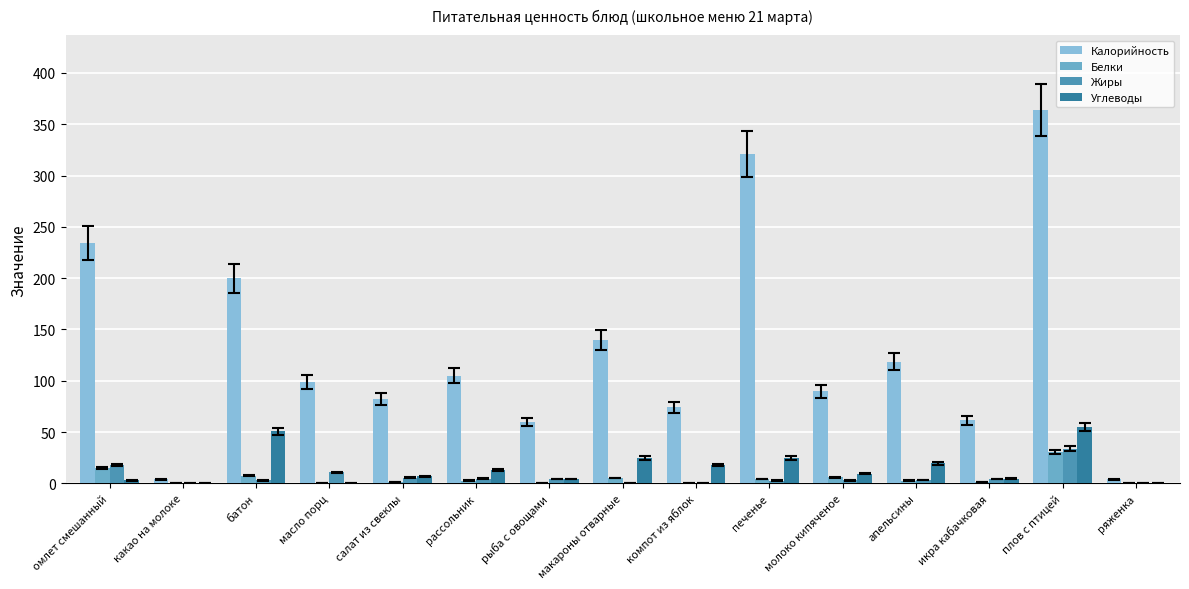

Is the value of Белки at плов с птицей greater than the value of Углеводы at рассольник?

Yes